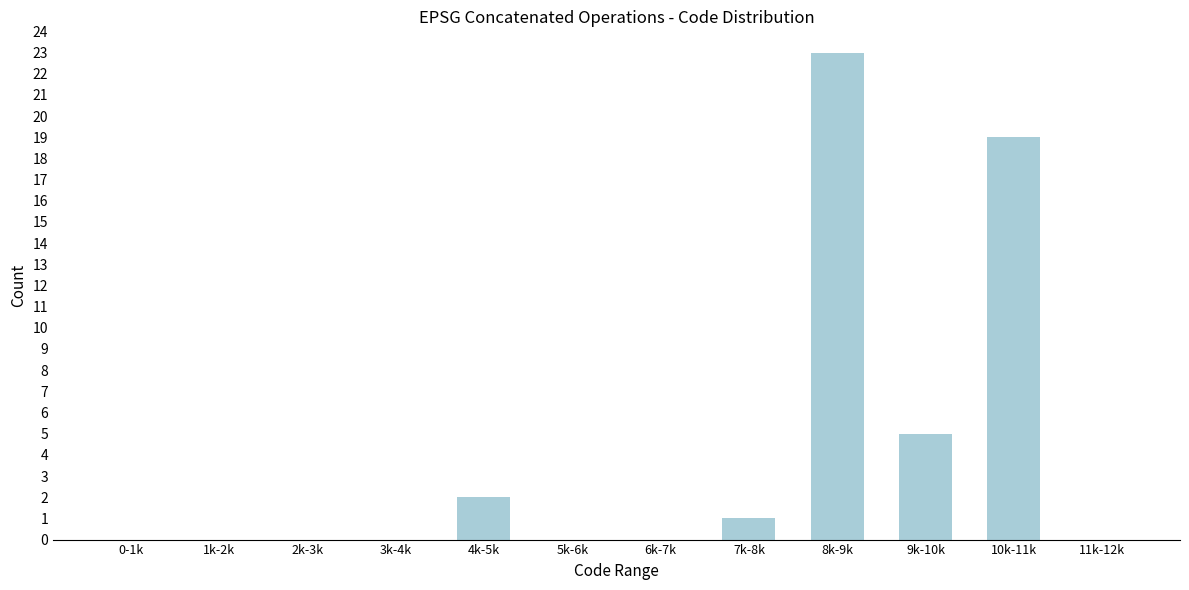

Reading left to right, list all the values displayed in this chart.

0-1k=0	1k-2k=0	2k-3k=0	3k-4k=0	4k-5k=2	5k-6k=0	6k-7k=0	7k-8k=1	8k-9k=23	9k-10k=5	10k-11k=19	11k-12k=0